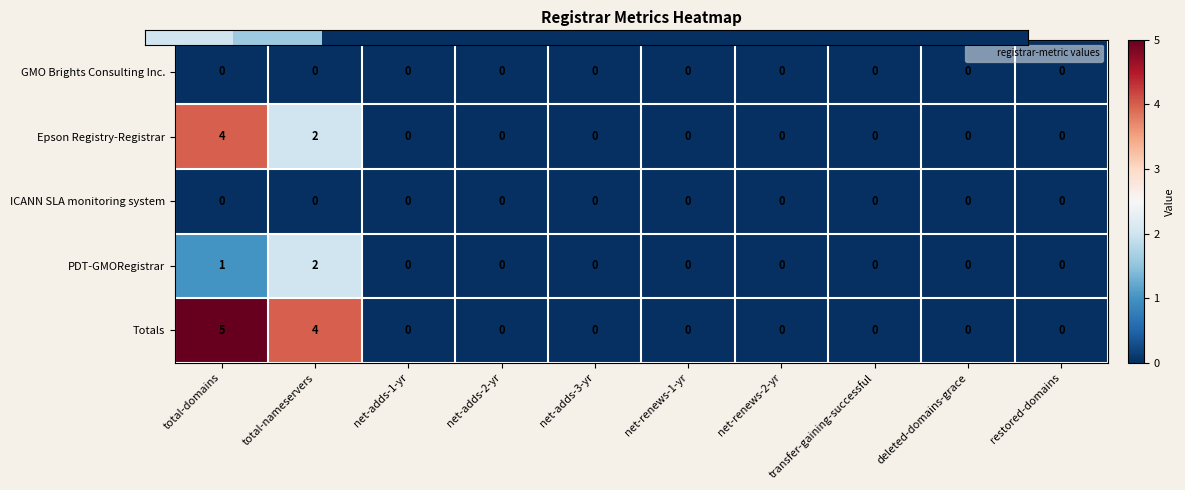

What is the difference between the maximum and minimum values in the Totals series?

5